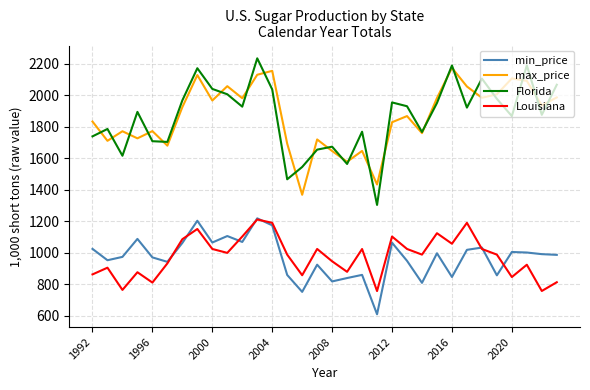

What is the average value of the Louisiana series?

975.3